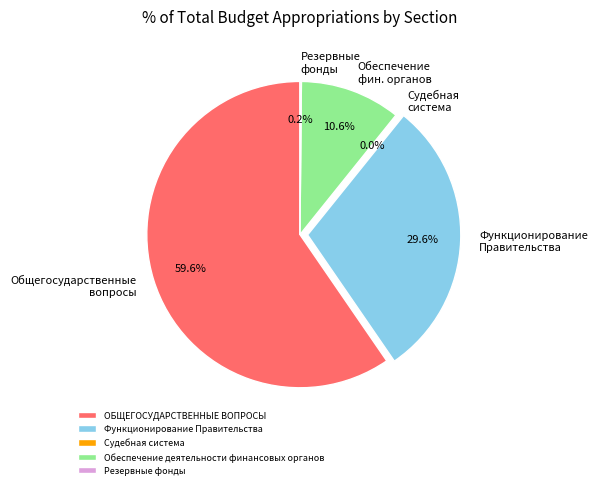

What is the majority slice?

ОБЩЕГОСУДАРСТВЕННЫЕ ВОПРОСЫ